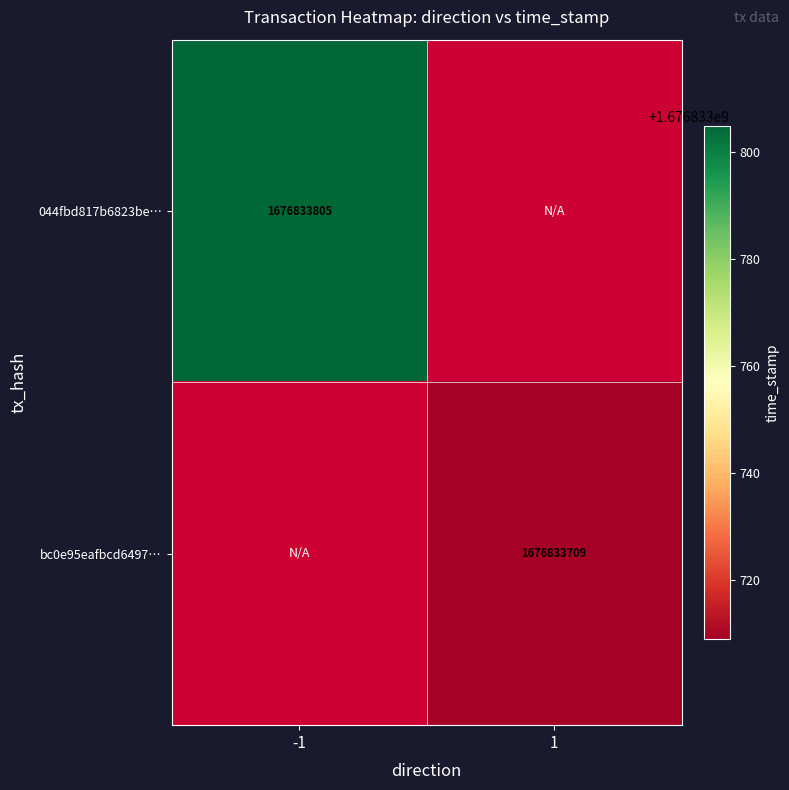

At direction_-1, list the series in order from largest to smallest.

044fbd817b6823be2b80b14e249d1a3e34f2650, bc0e95eafbcd64971e479bdc72978a8185d0d67